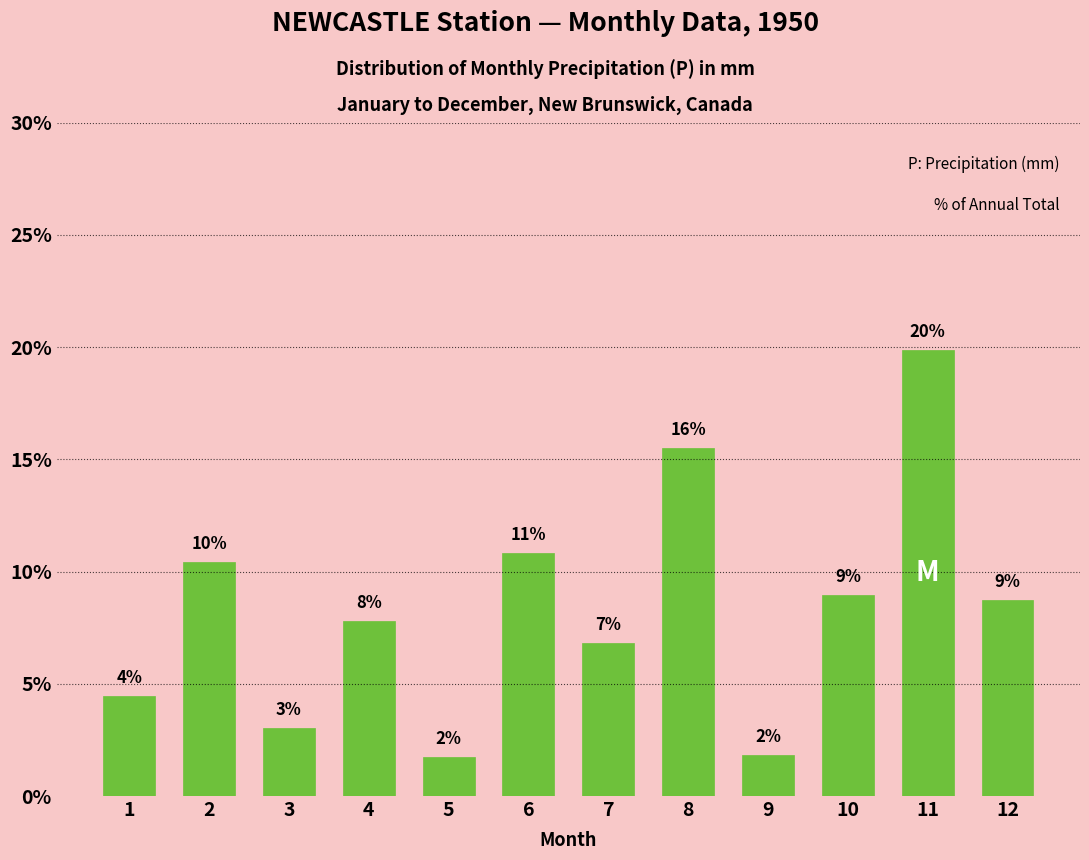

What is the ratio of the value at 12 to the value at 8?

0.6